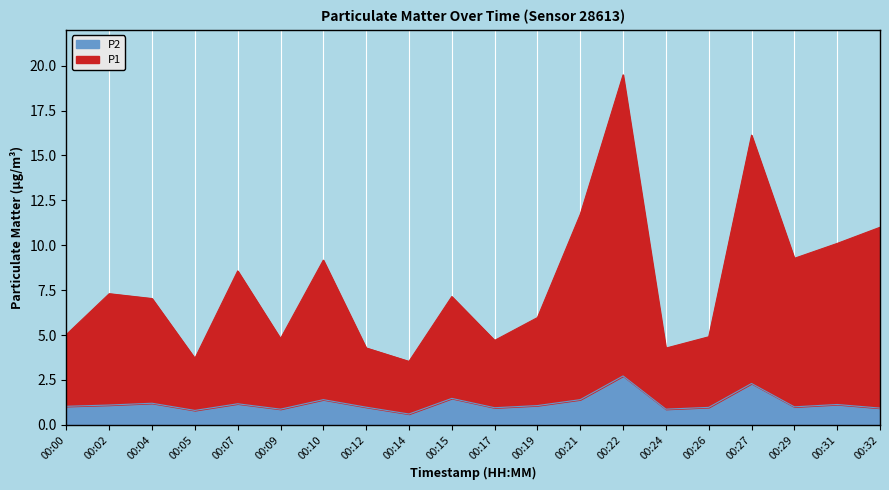

True or false: P1 has more than 1 points higher than both neighbors.

True